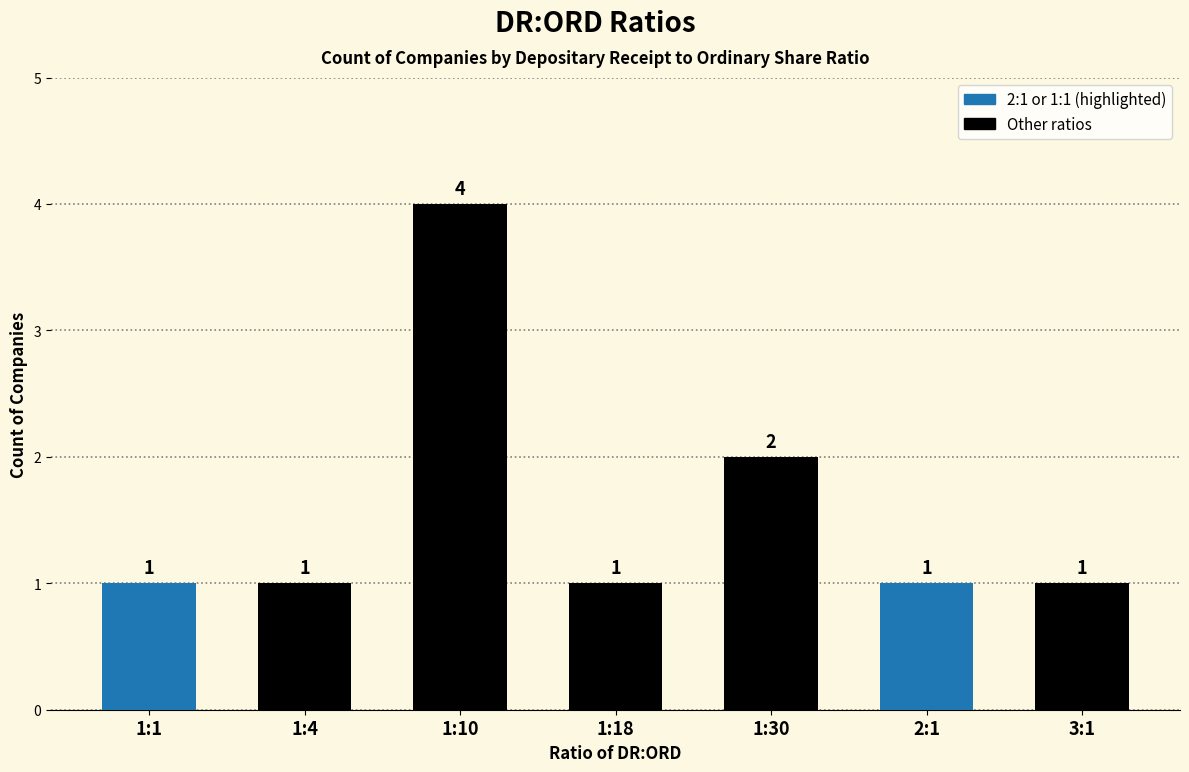

Count the number of categories in the chart.

7